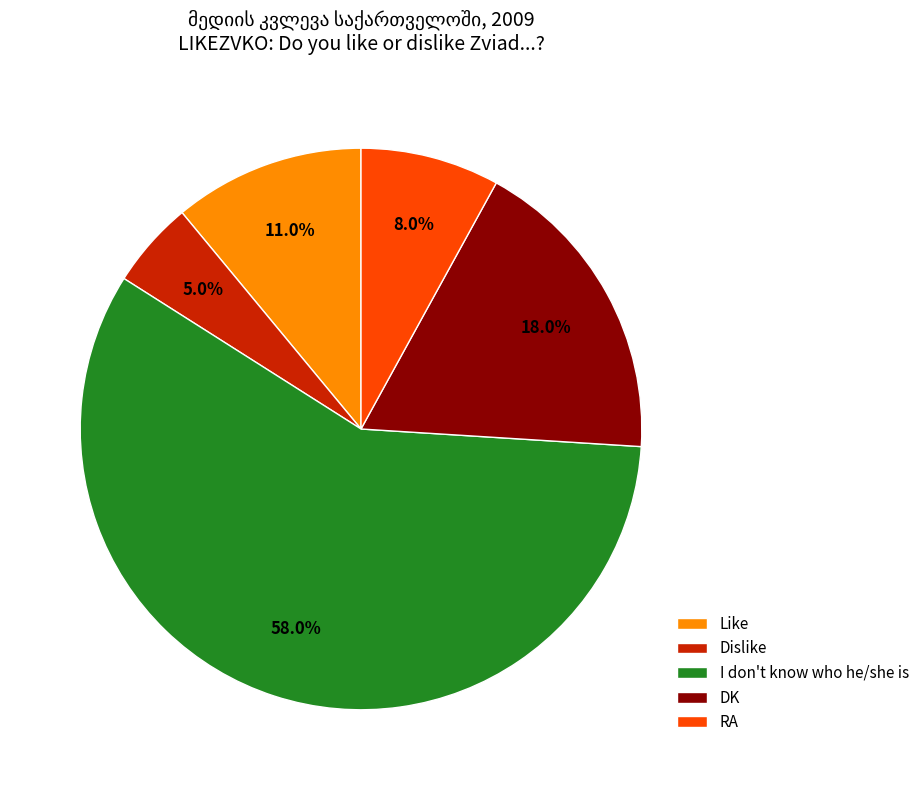

What percentage is the Dislike slice, to the nearest percent?

5%